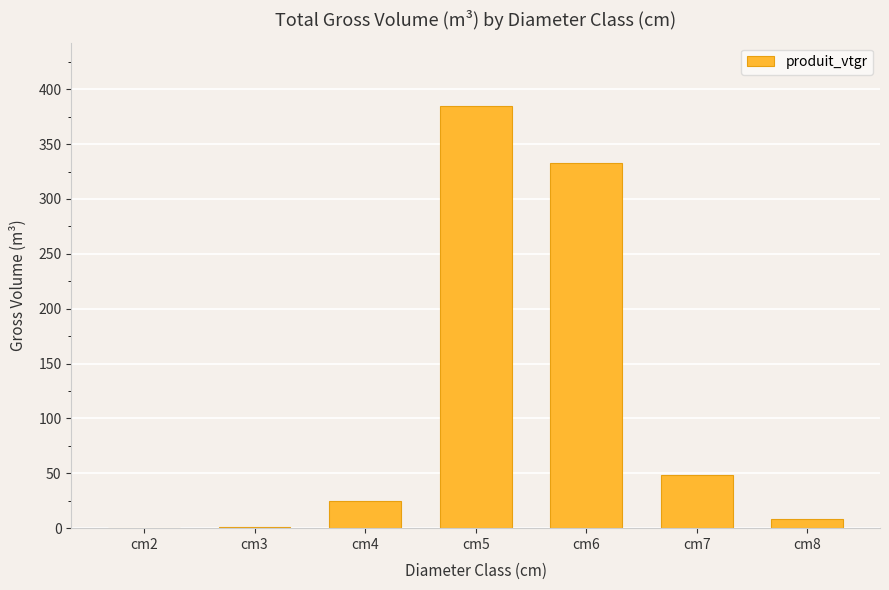

Is it true that the value at cm7 is 48.2?

True